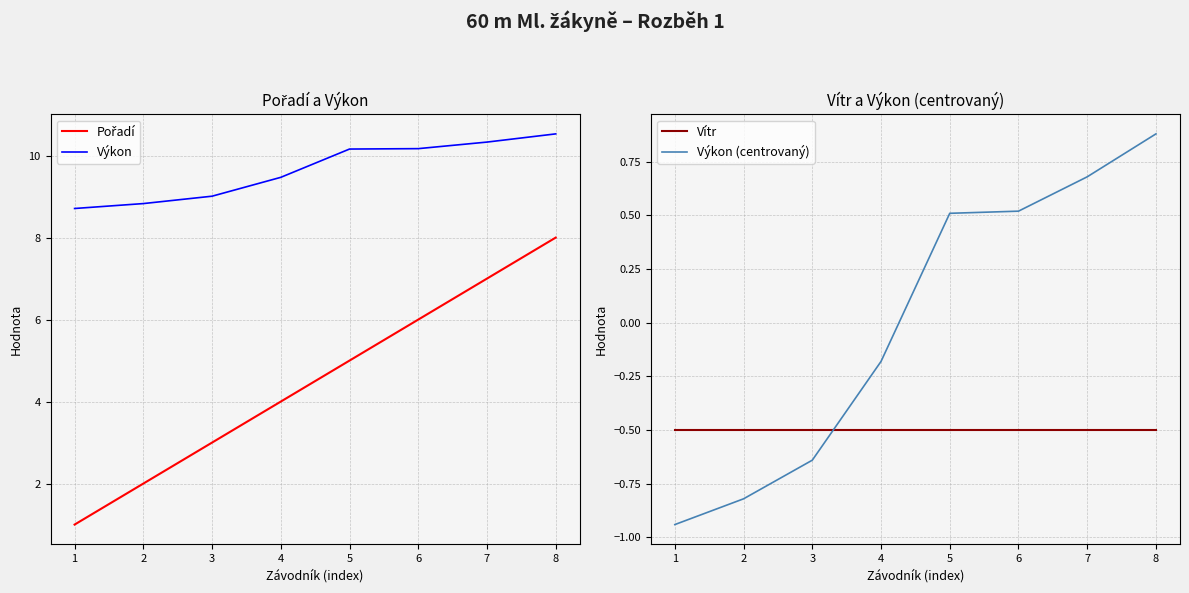

Where is Pořadí nearest to the value 4?

4